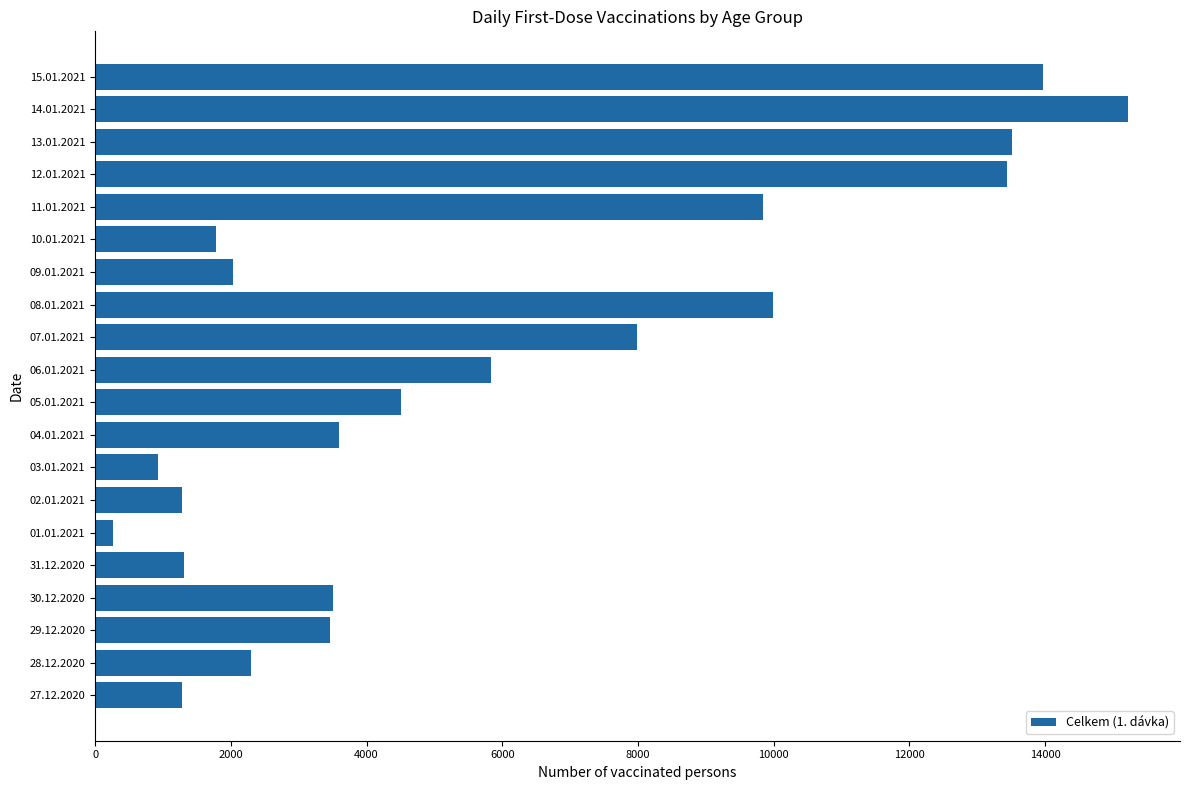

What is the smallest value displayed?

265